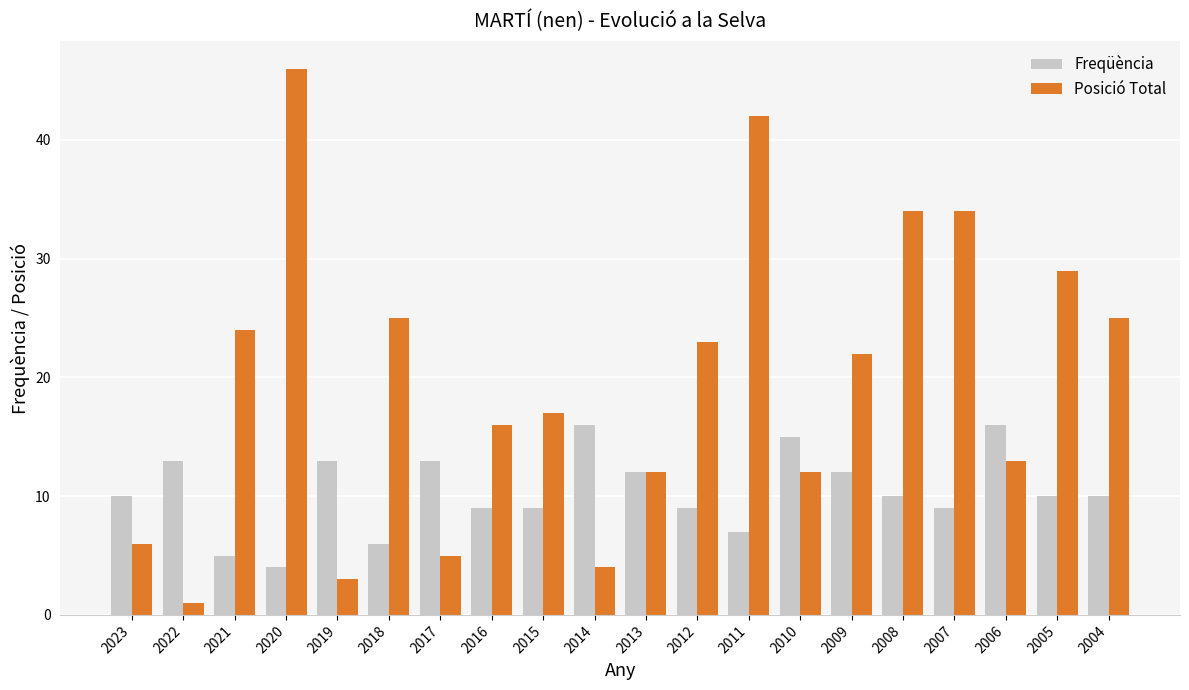

What is the total value across all series at 2018?

31